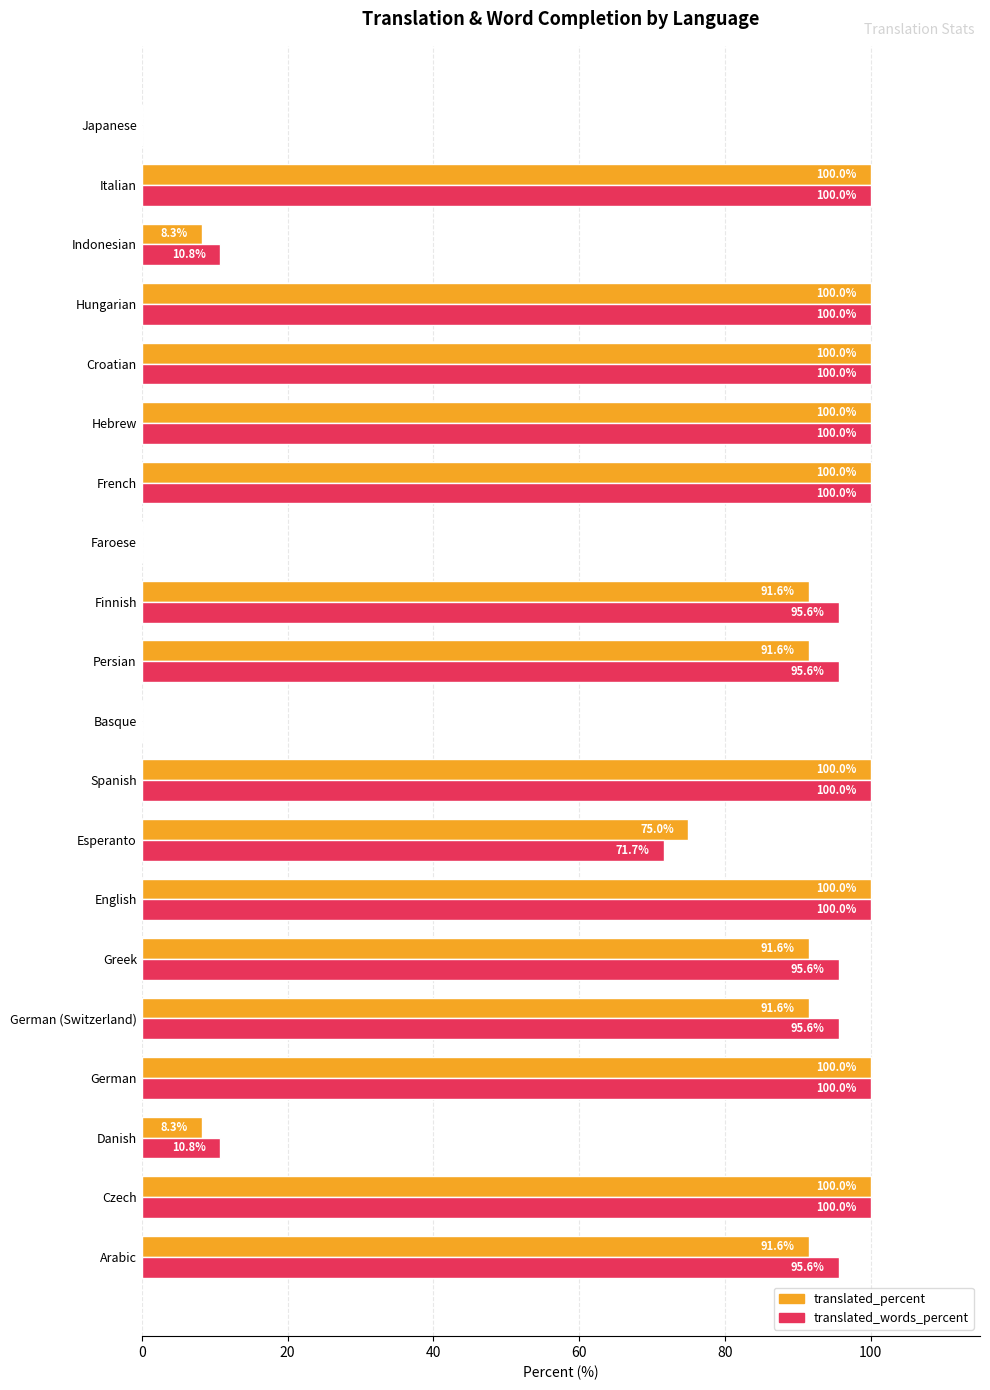

The value of translated_percent at Hebrew is 145.7. True or false?

False